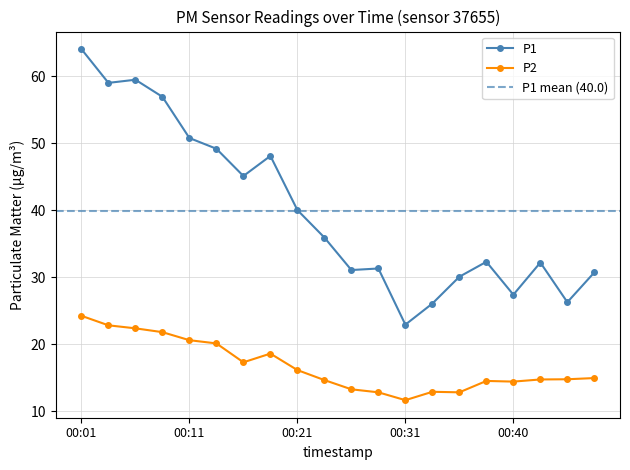

True or false: P2 and P1 cross at least once.

False